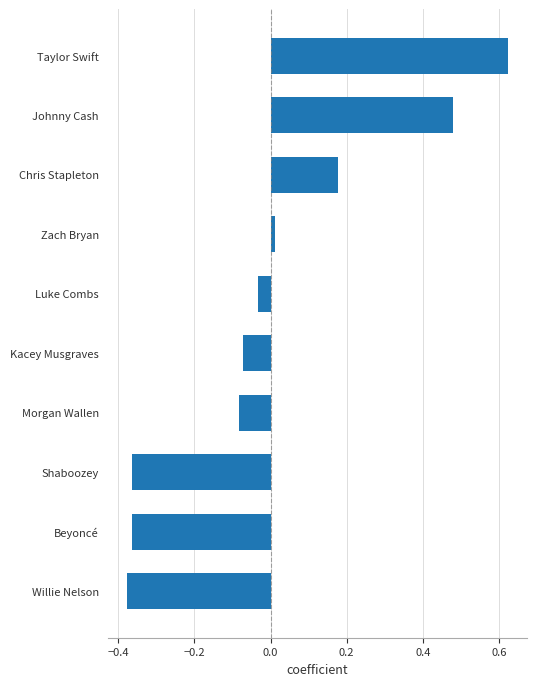

Which has a higher value, Johnny Cash or Beyoncé?

Johnny Cash